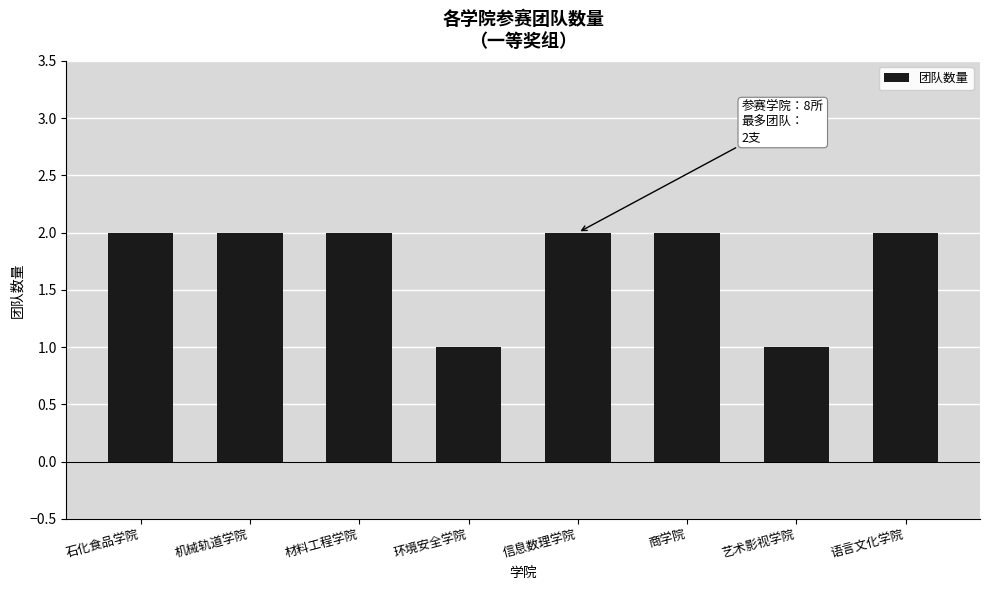

How many categories are shown in the chart?

8